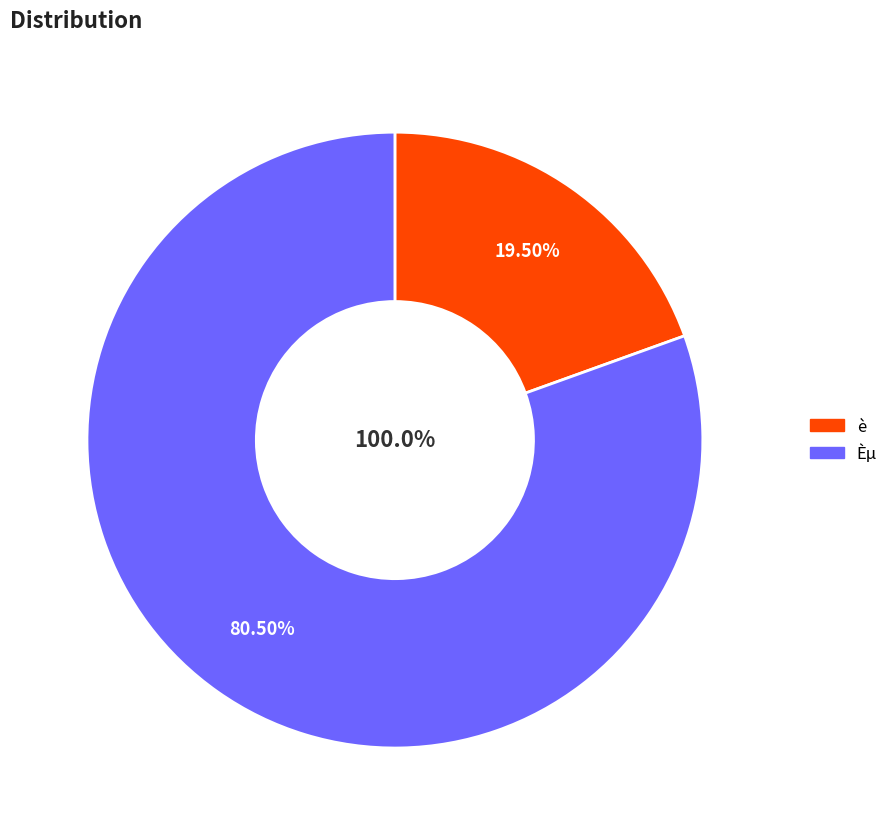

What percentage is the è slice, to the nearest percent?

20%